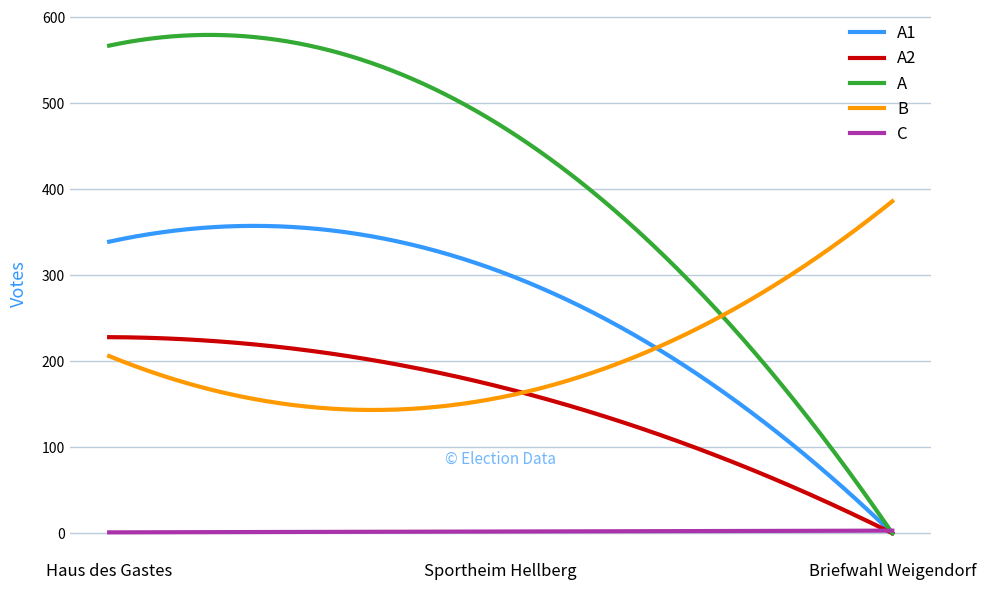

List the series in order of their peak value, lowest first.

C, A2, A1, B, A